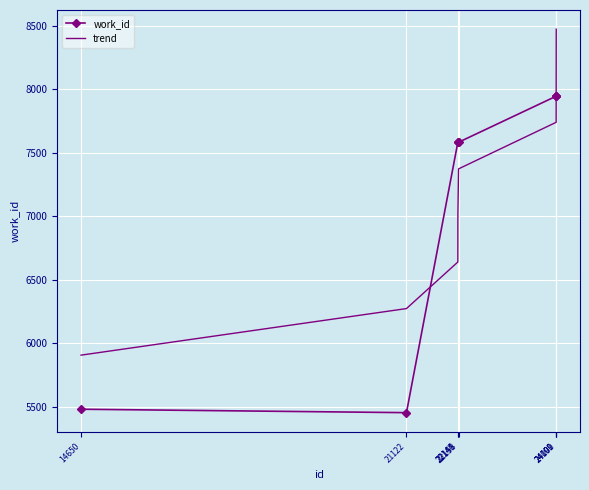

At which category does the chart reach its peak across all series?

24101